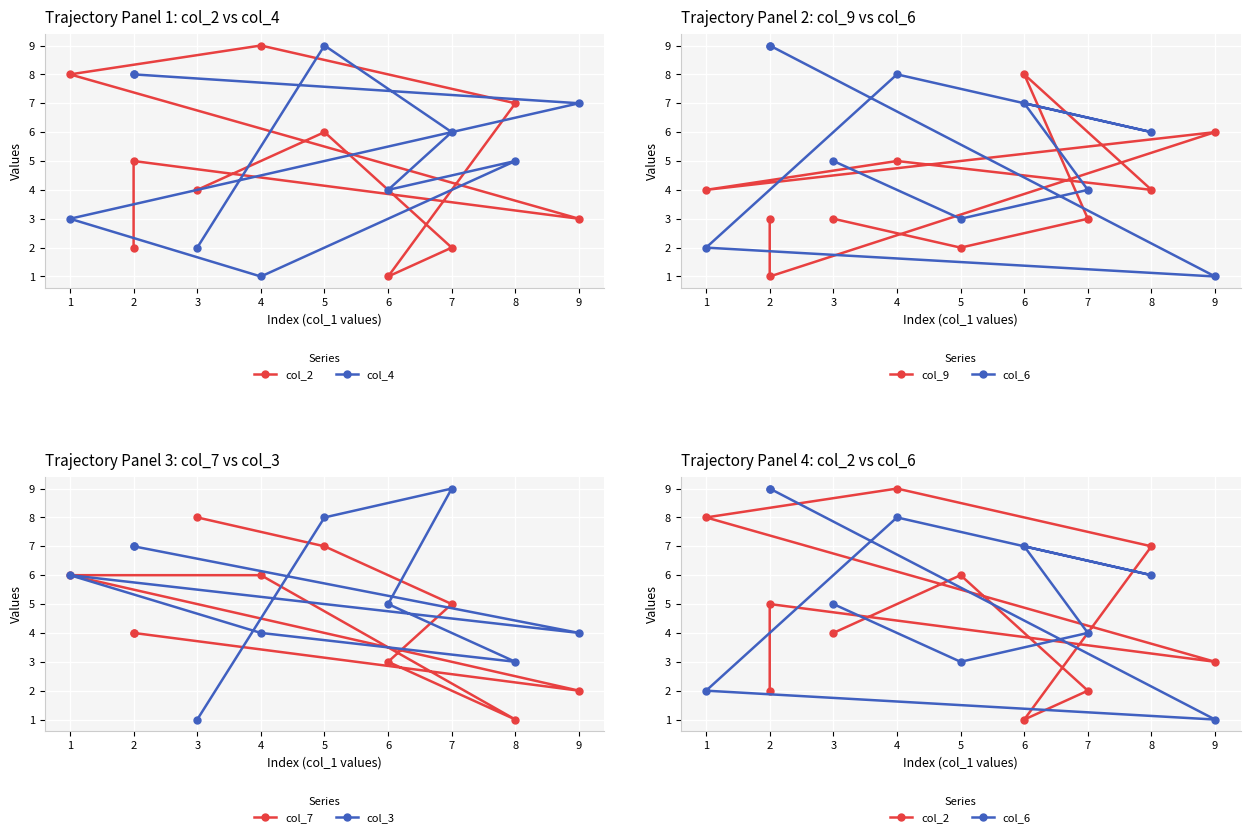

Rank the series by their maximum value, from lowest to highest.

col_9, col_7, col_2, col_4, col_6, col_3